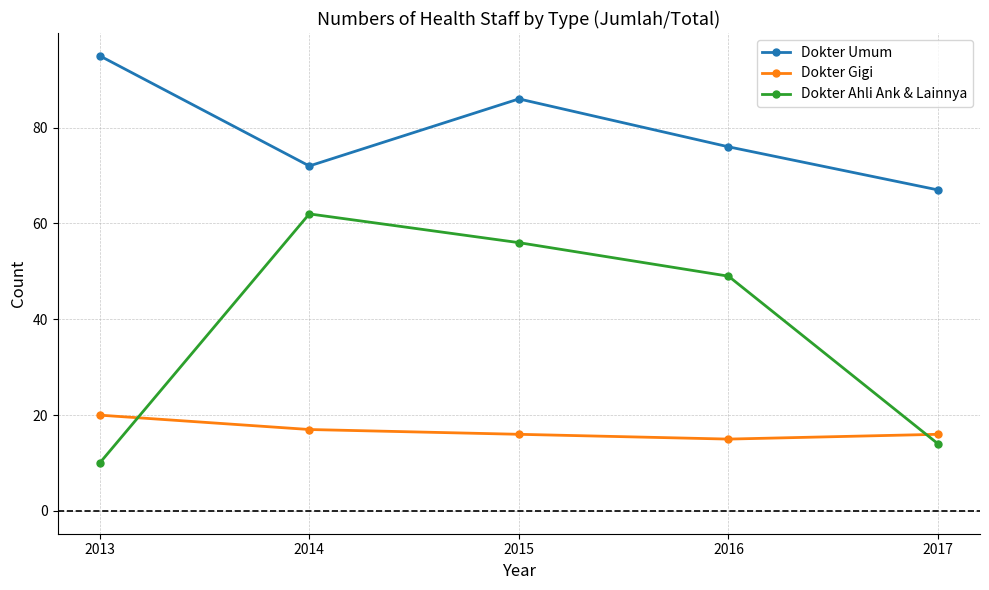

What is the difference between the highest and lowest values at 2016?

61